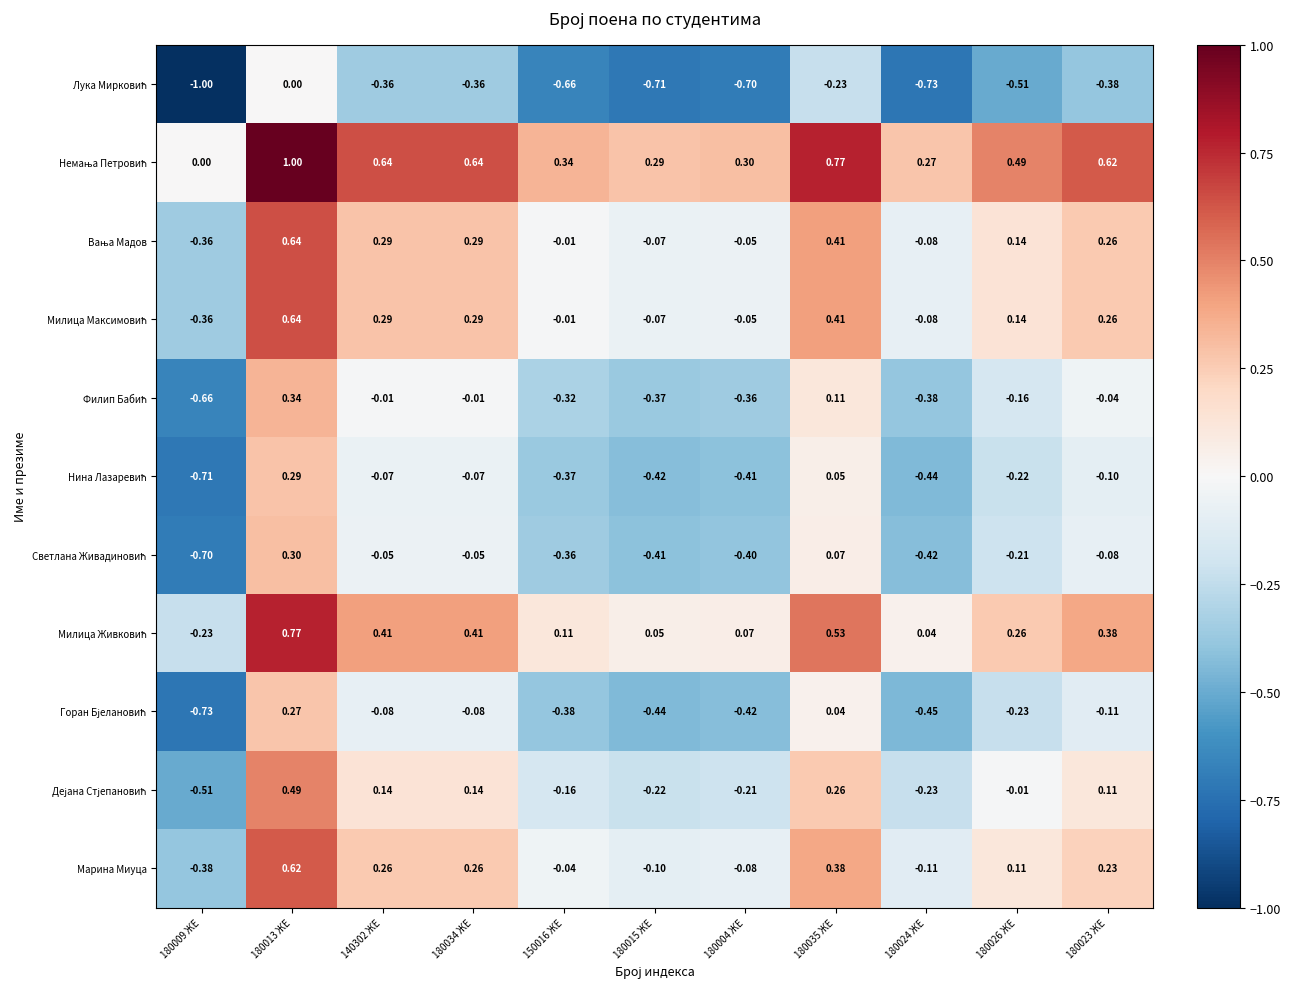

What is the total value across all series at 180024 ЖЕ?

-2.6